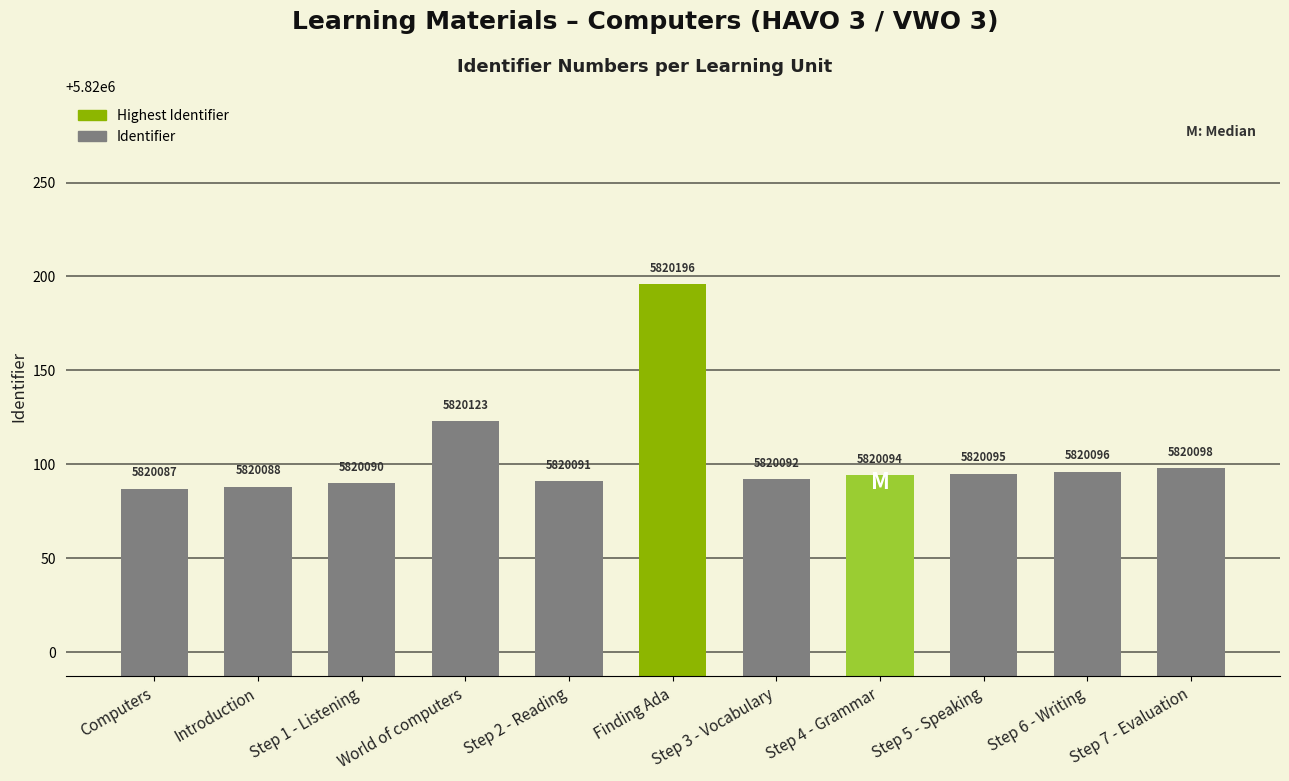

What is the value of the 2nd bar from the left?

5820088